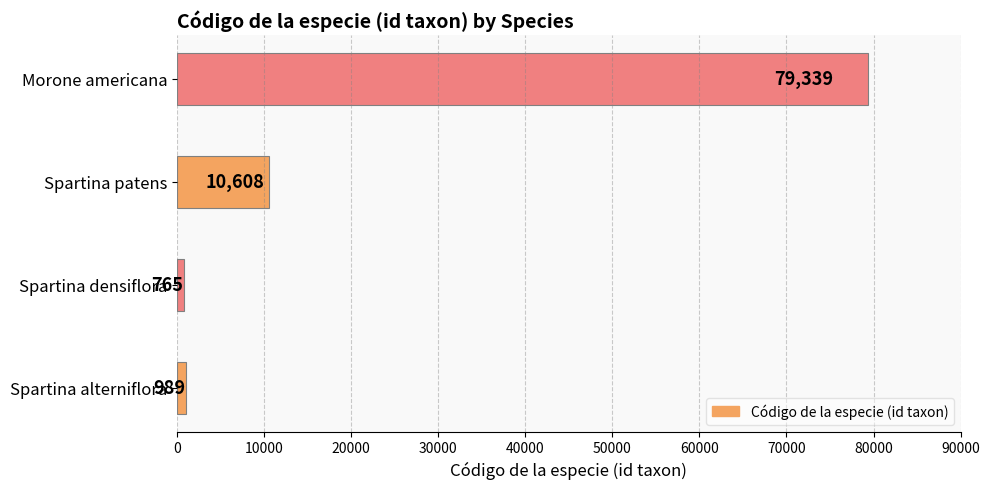

Where is the data nearest to the value 40052?

Spartina patens